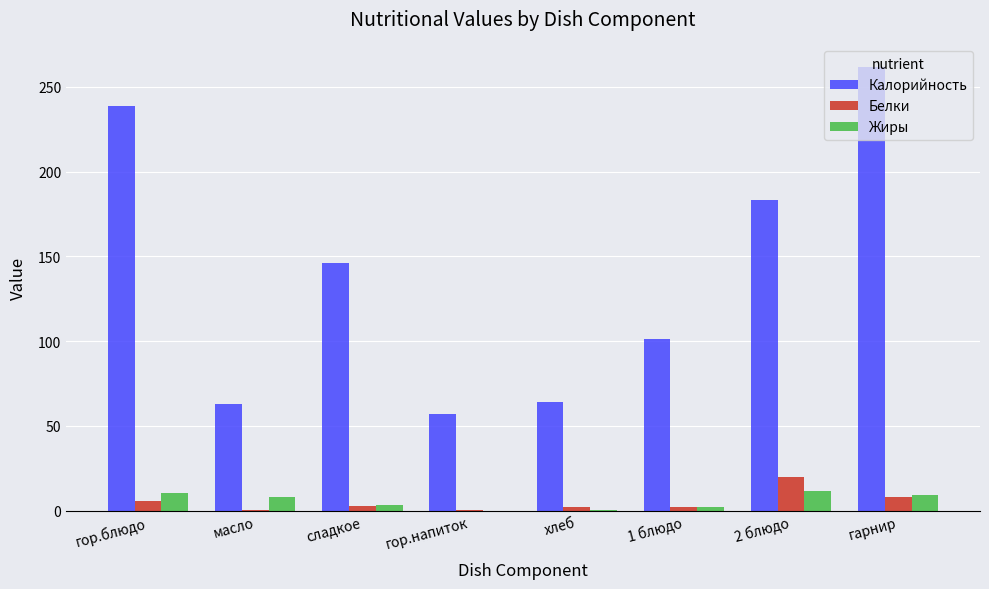

How many groups of bars are there?

8